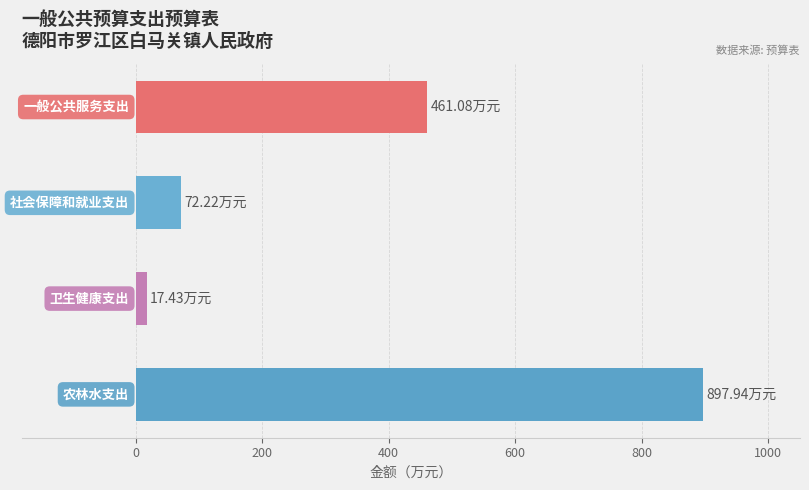

What is the average value?

362.2